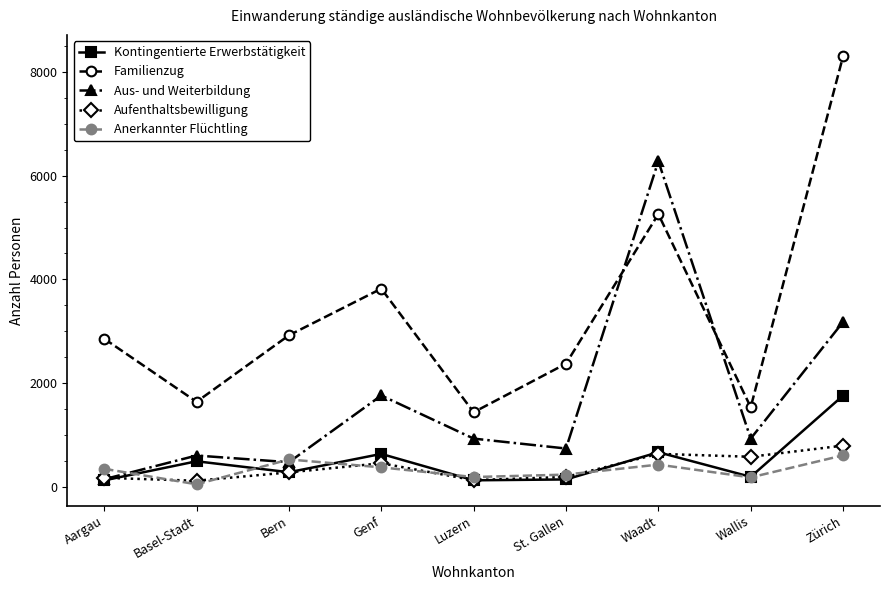

The value of Familienzug at Zürich is 8301. True or false?

True